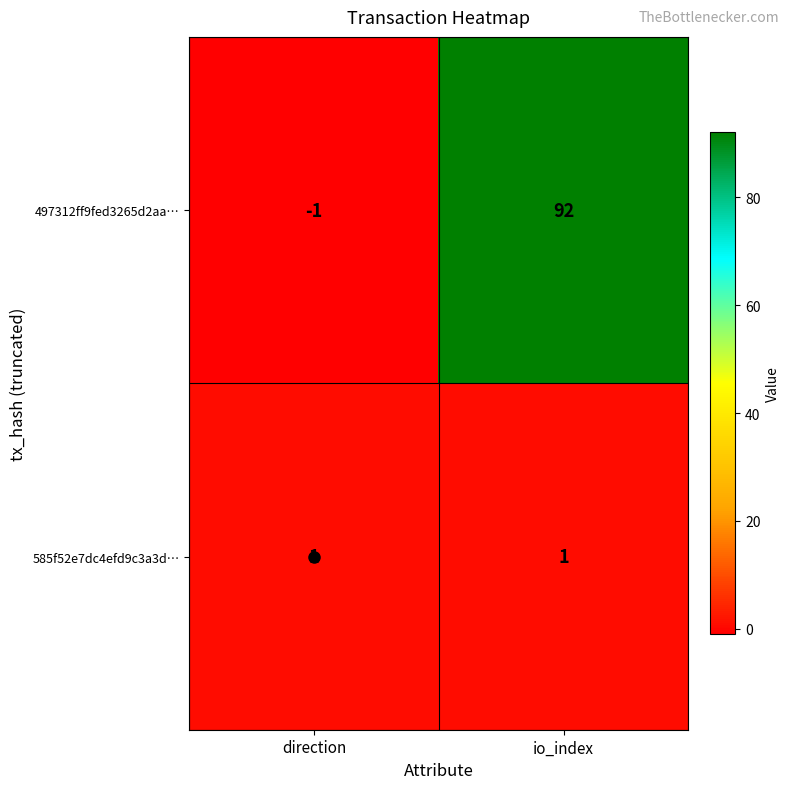

At which category does the chart reach its minimum across all series?

direction